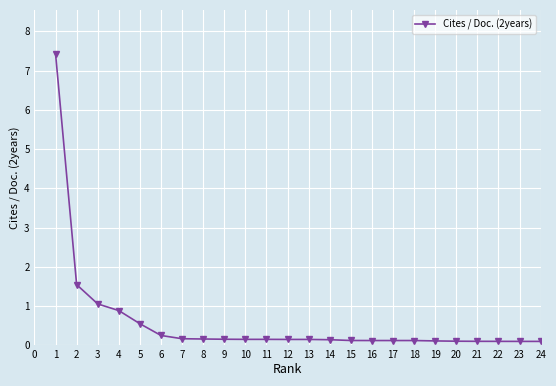

How many lines are shown in the chart?

1